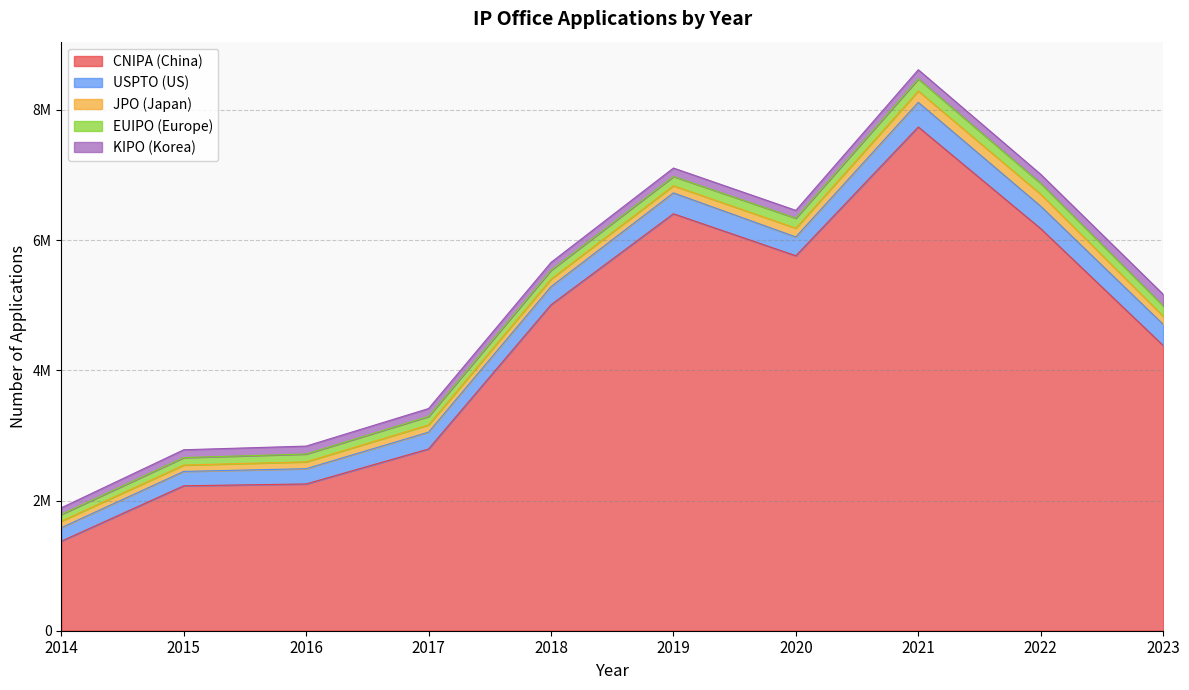

What is the difference between the maximum and second lowest values in the KIPO (Korea) series?

56879